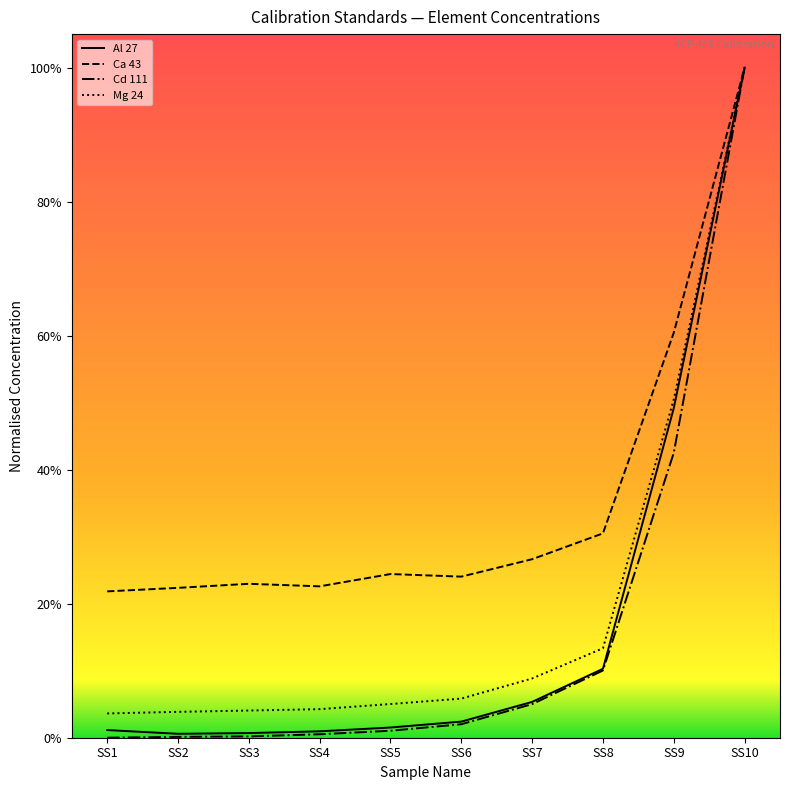

Which has a higher value, SS10 or SS8?

SS10